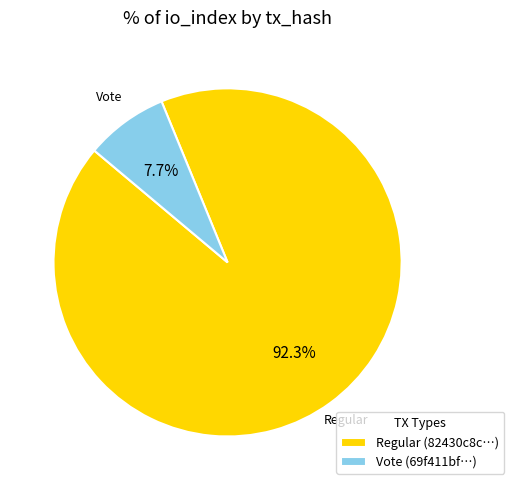

How many slices are in this pie chart?

2